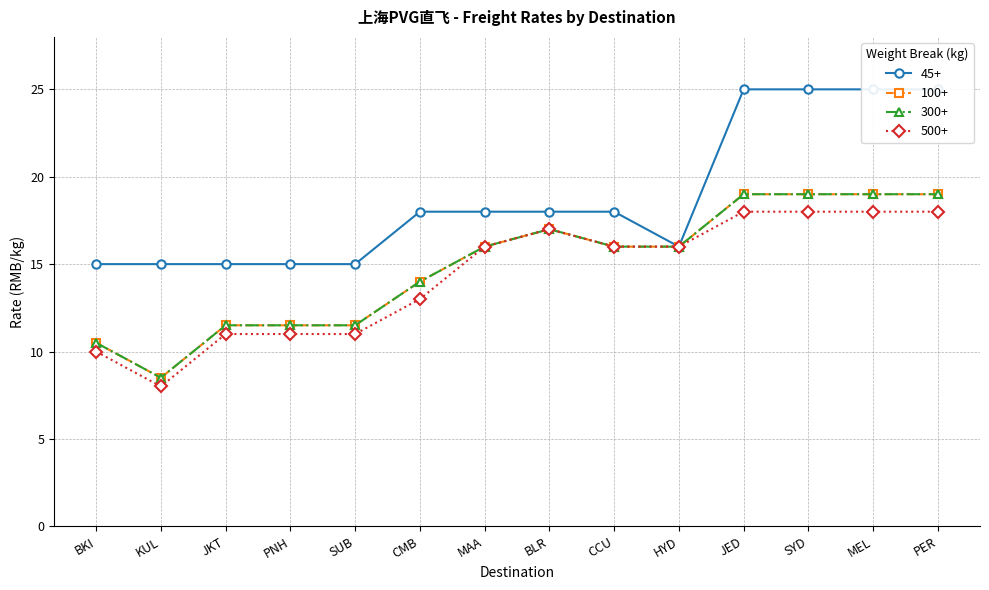

The 45+ series shows 10.1 at CMB. True or false?

False